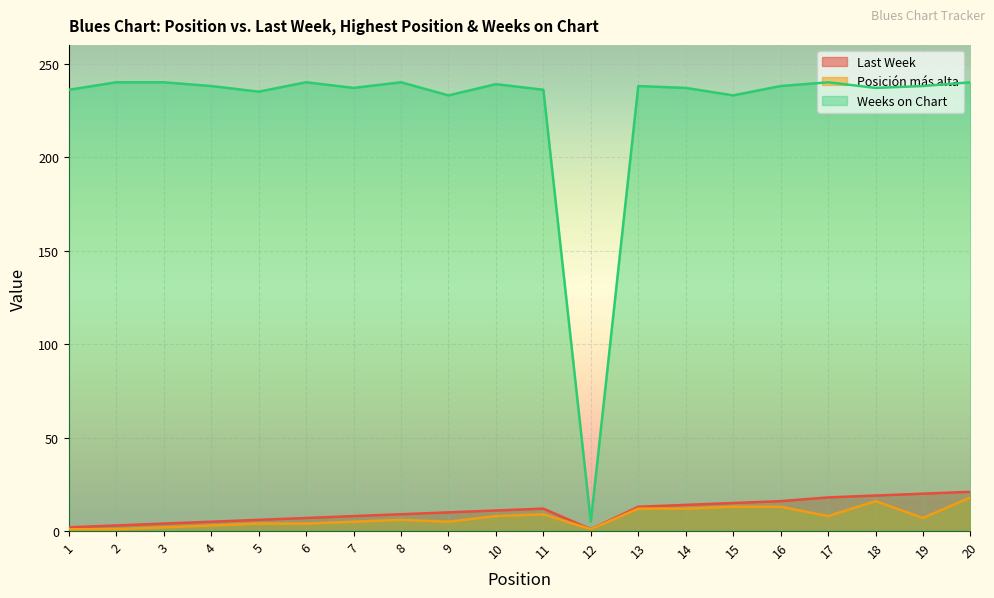

What is the spread (max minus min) of values at 10?

231